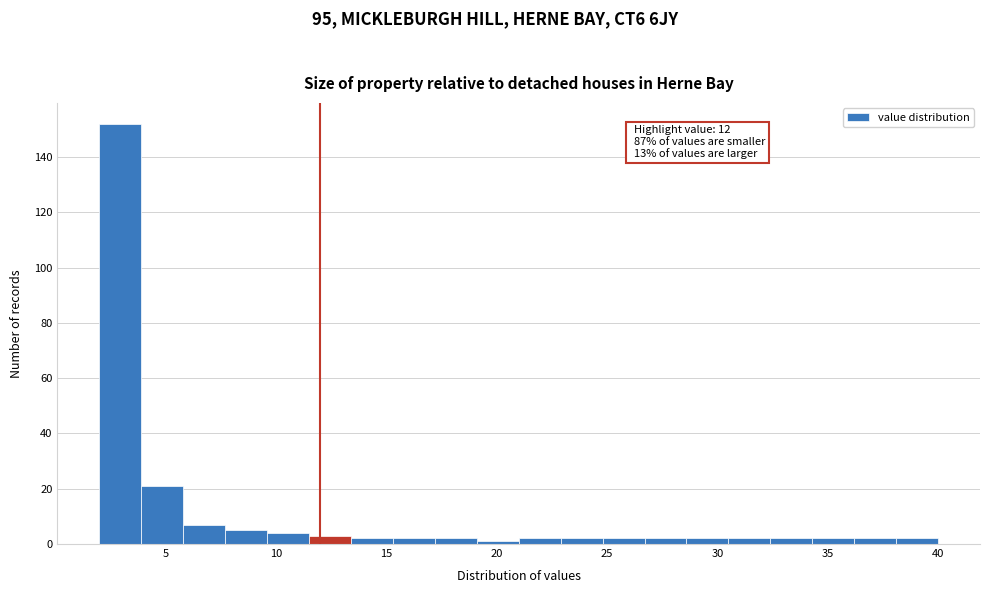

Read against the x-axis, roughly where is the centre of the tallest bar?

3.0